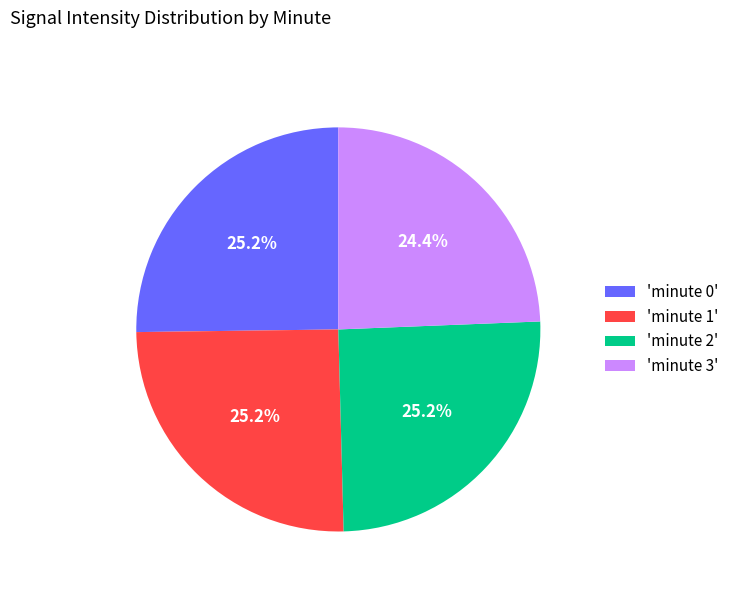

What is the total percentage of 'minute 1' and 'minute 3'?

49.6%